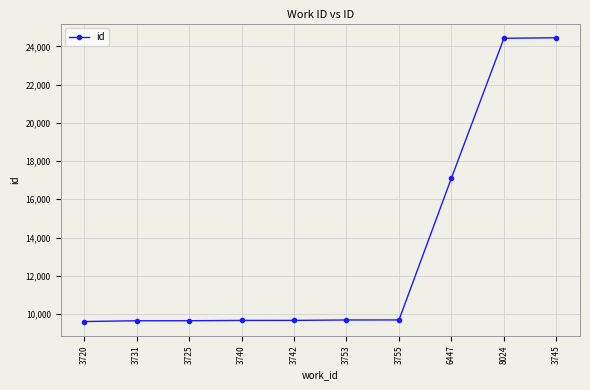

What is the value of the 4th point from the left?

9660